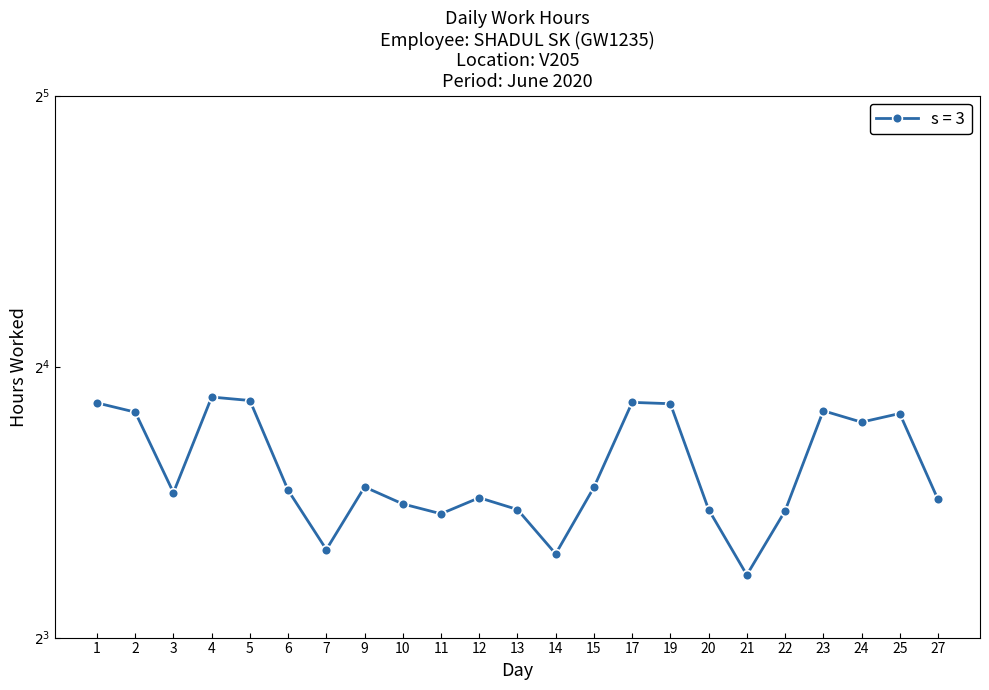

What is the smallest value displayed?

9.4